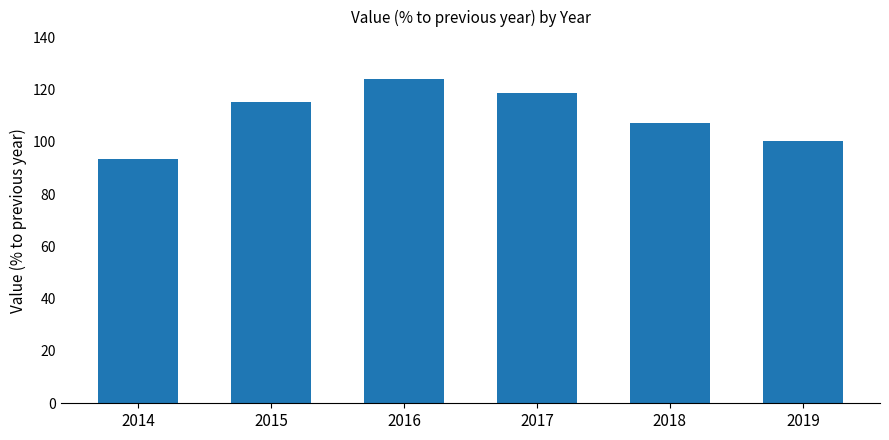

True or false: the data shows 134.1 at 2019.

False